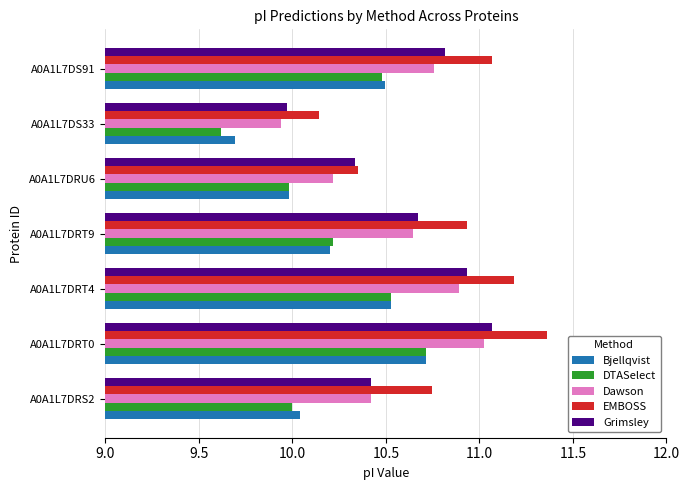

The Grimsley series shows 14.6 at A0A1L7DS33. True or false?

False